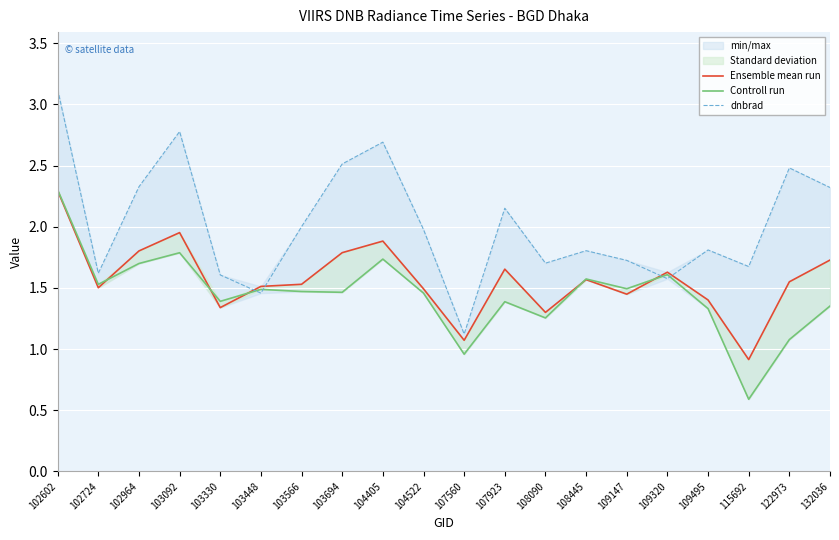

What is the difference between the Controll run values at 103694 and 108090?

0.2